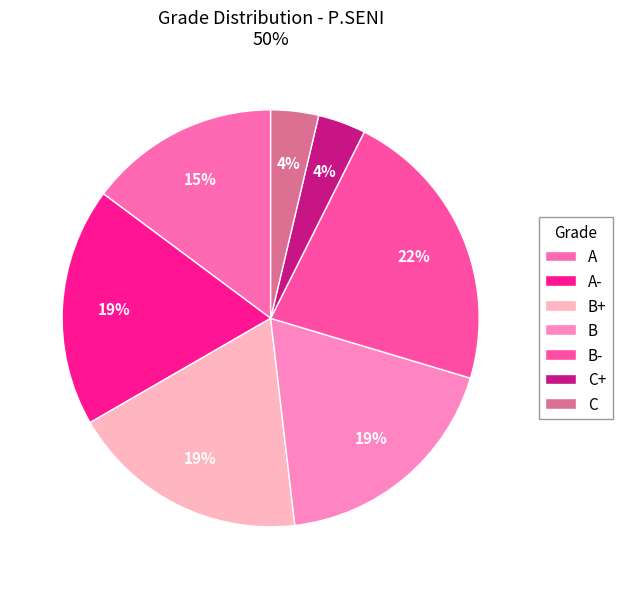

To the nearest percent, what percentage of the pie is B-?

22%